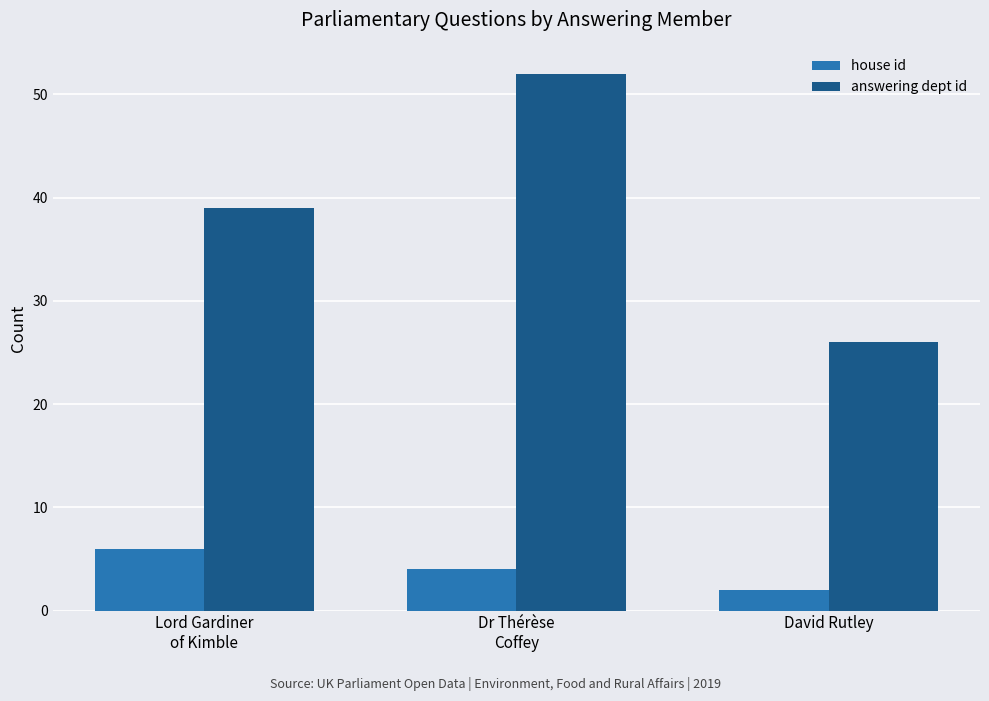

What position from the right is Lord Gardiner
of Kimble?

3